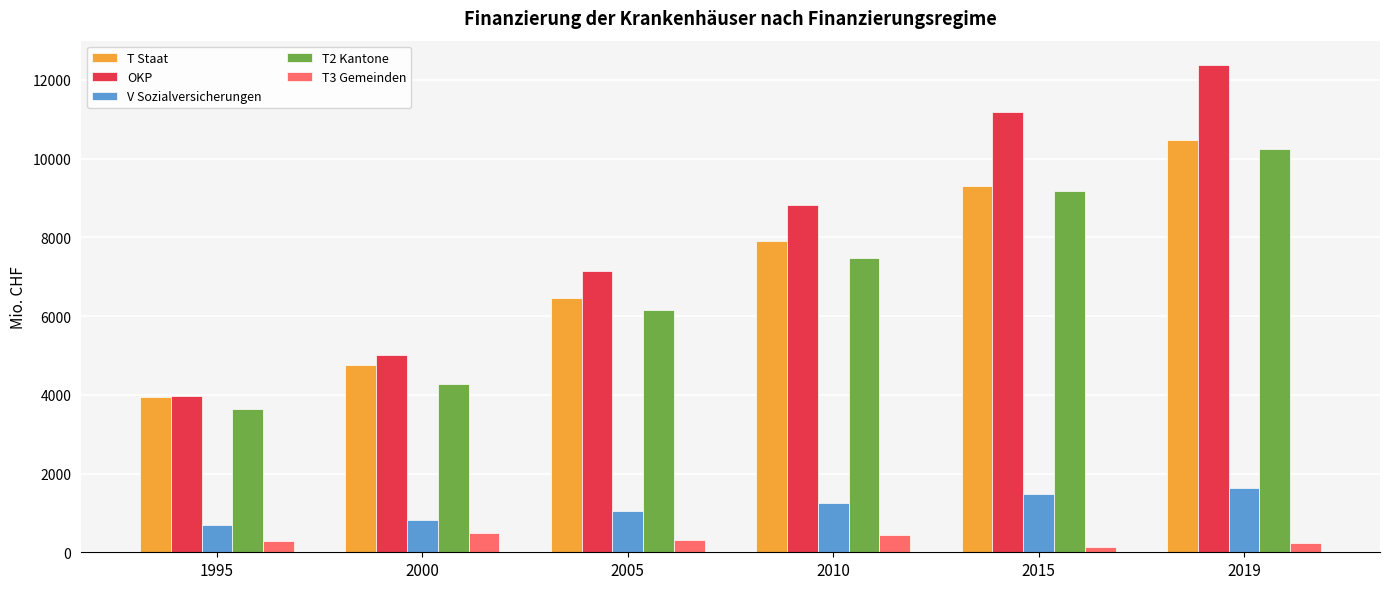

Read the V Sozialversicherungen value at 2015, to the nearest 100.

1500